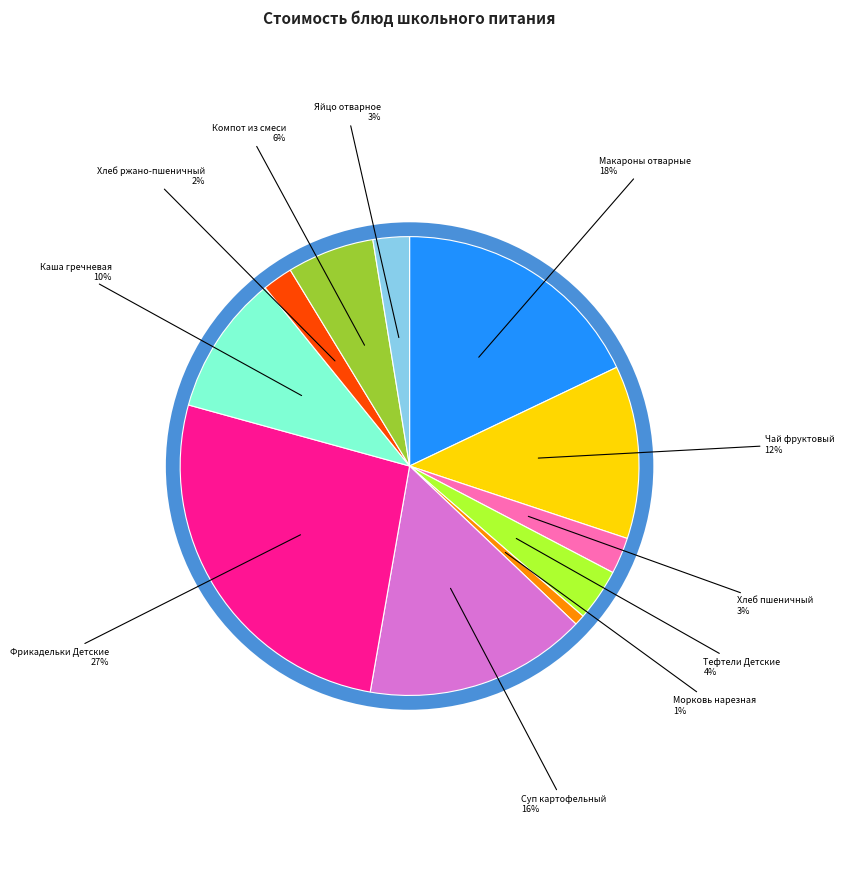

To the nearest percent, what is the average slice percentage?

9%